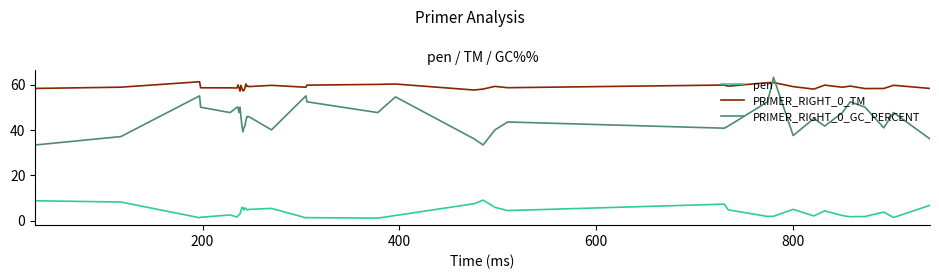

Which series has the largest total across all categories?

PRIMER_RIGHT_0_TM